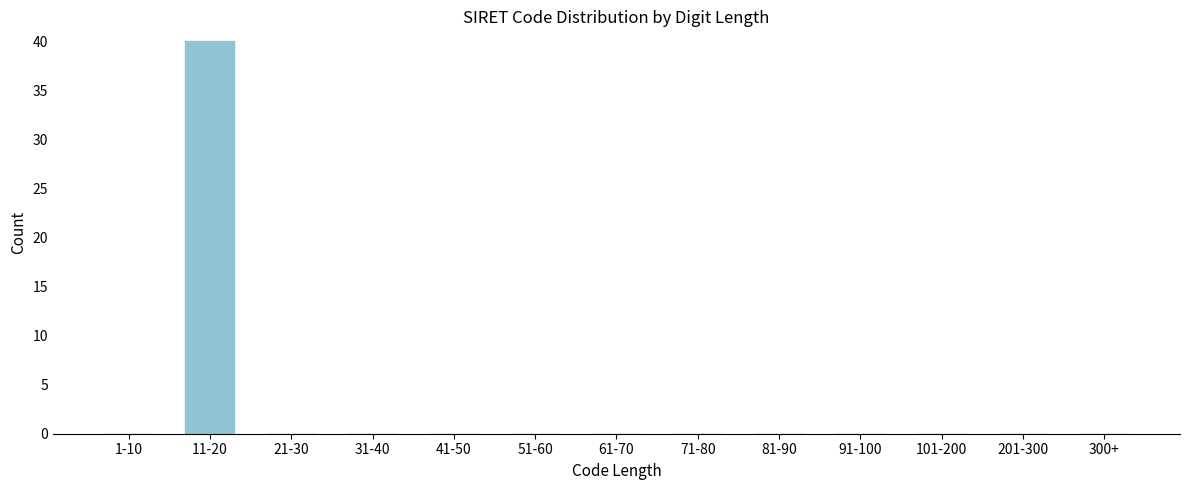

Reading right to left, extract all data points from this chart.

300+=0	201-300=0	101-200=0	91-100=0	81-90=0	71-80=0	61-70=0	51-60=0	41-50=0	31-40=0	21-30=0	11-20=40	1-10=0